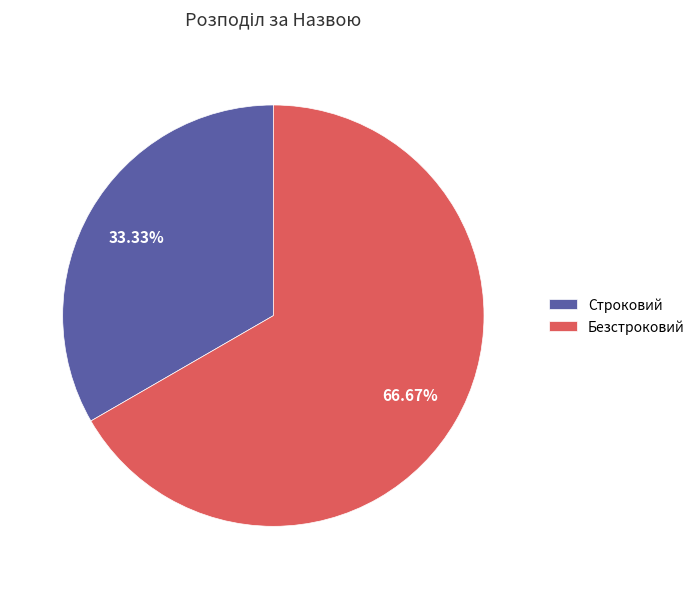

Between Строковий and Безстроковий, which is larger?

Безстроковий